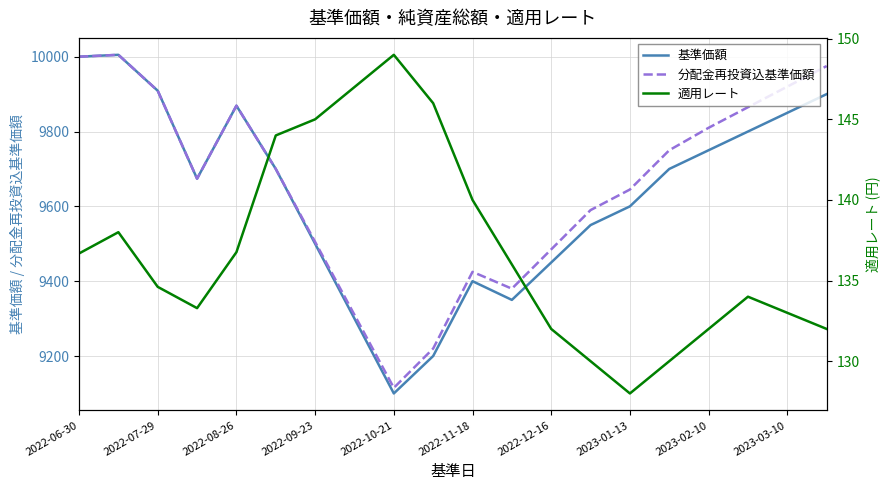

Reading right to left, what are all the values shown in this chart?

基準価額: 9900.0	9850.0	9800.0	9750.0	9700.0	9600.0	9550.0	9450.0	9350.0	9400.0	9200.0	9100.0	9300.0	9500.0	9700.0	9869.0	9674.0	9909.0	10005.0	10000.0
分配金再投資込基準価額: 9975.0	9920.0	9865.0	9810.0	9750.0	9645.0	9590.0	9485.0	9380.0	9425.0	9220.0	9115.0	9310.0	9505.0	9700.0	9869.0	9674.0	9909.0	10005.0	10000.0
適用レート: 132.0	133.0	134.0	132.0	130.0	128.0	130.0	132.0	136.0	140.0	146.0	149.0	147.0	145.0	144.0	136.8	133.3	134.6	138.0	136.7